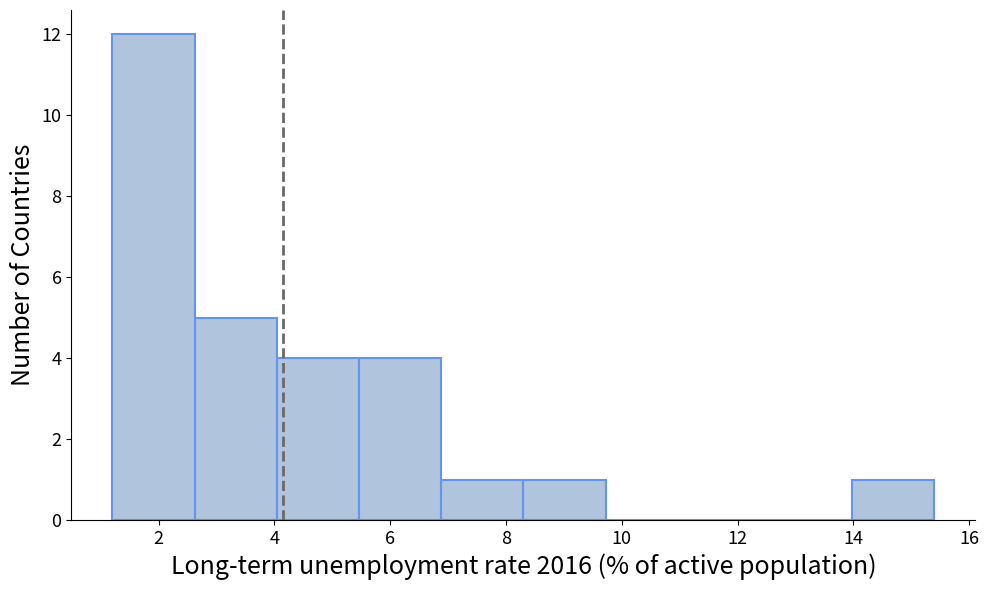

Over which range of the x-axis is the bar tallest?

1.20 to 2.62